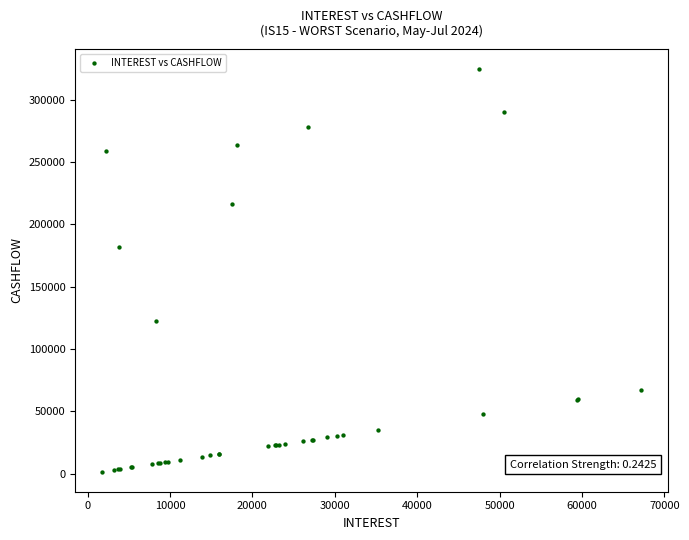

What Y value in the scatter plot is closest to 162971?

182086.2